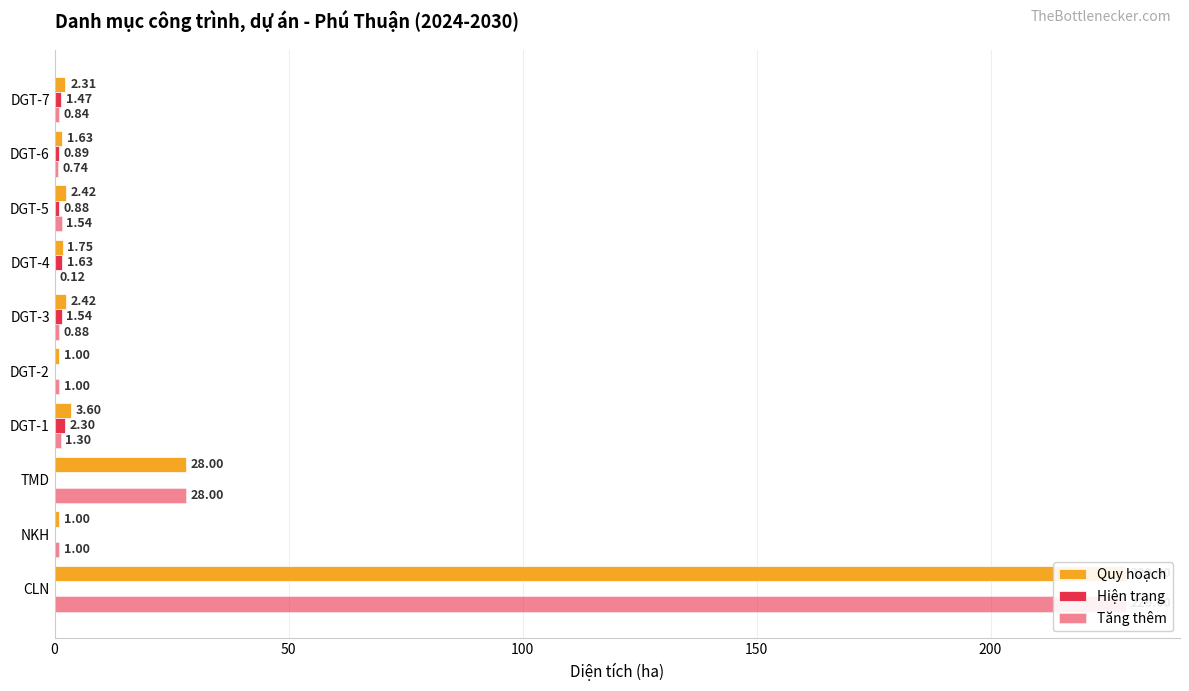

How many distinct data groups are displayed?

3